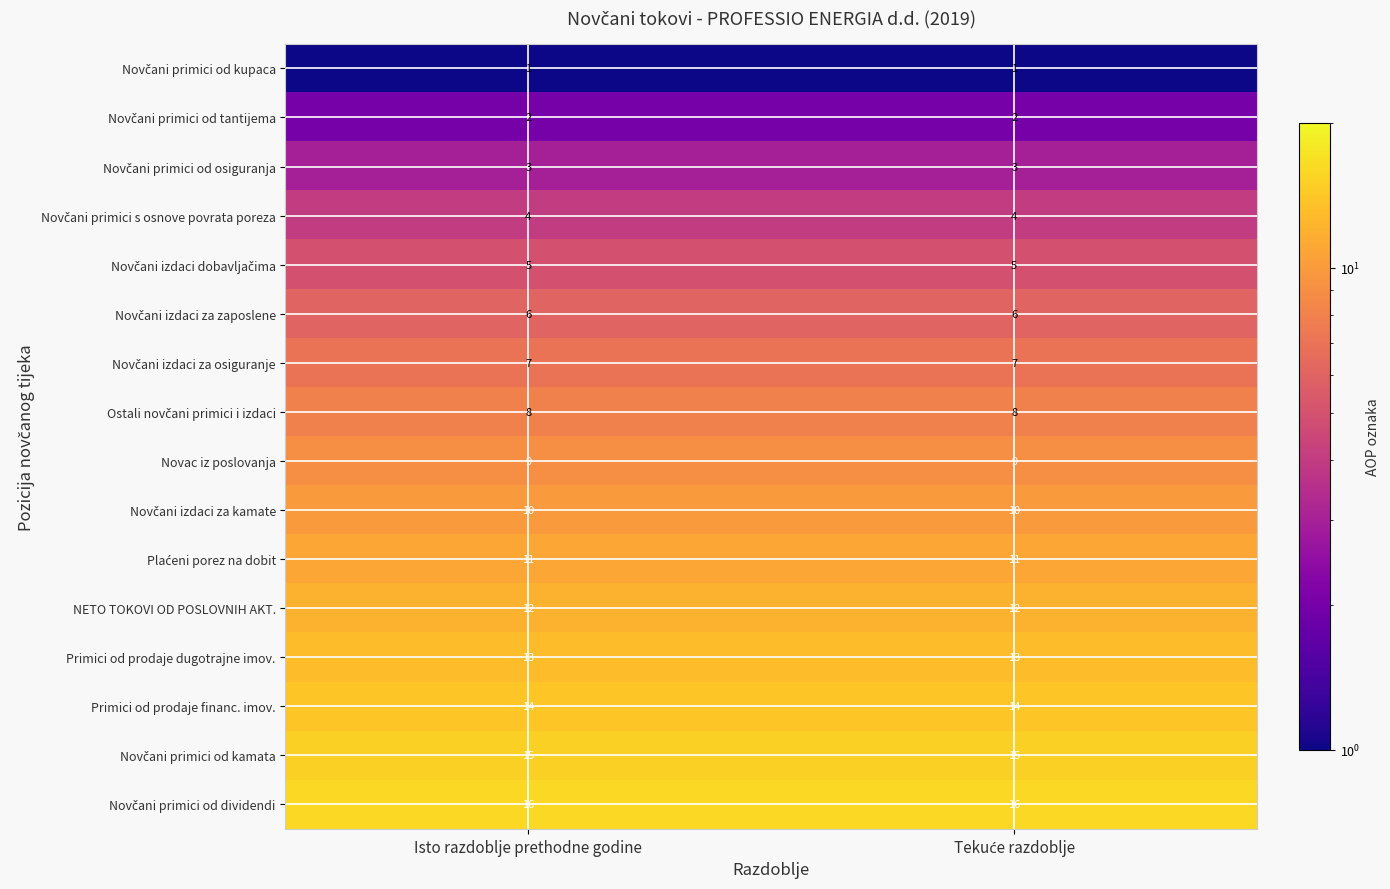

What is the difference between the highest and lowest values at Isto razdoblje prethodne godine?

15